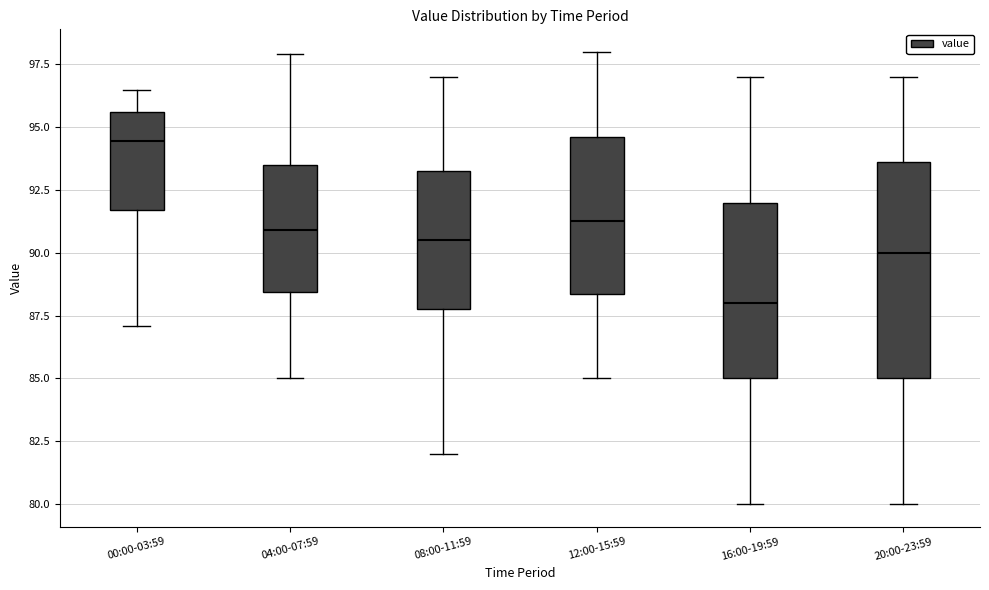

Reading left to right, read every box against the y-axis: the position of its median line, the range the box covers, and the ends of its whiskers. The values are not printed on the chart, so give them approximately, as read against the axis.

00:00-03:59: median 94.5, box 91.5 to 95.5, whiskers 87.0 to 96.5
04:00-07:59: median 91.0, box 88.5 to 93.5, whiskers 85.0 to 98.0
08:00-11:59: median 90.5, box 88.0 to 93.5, whiskers 82.0 to 97.0
12:00-15:59: median 91.5, box 88.5 to 94.5, whiskers 85.0 to 98.0
16:00-19:59: median 88.0, box 85.0 to 92.0, whiskers 80.0 to 97.0
20:00-23:59: median 90.0, box 85.0 to 93.5, whiskers 80.0 to 97.0